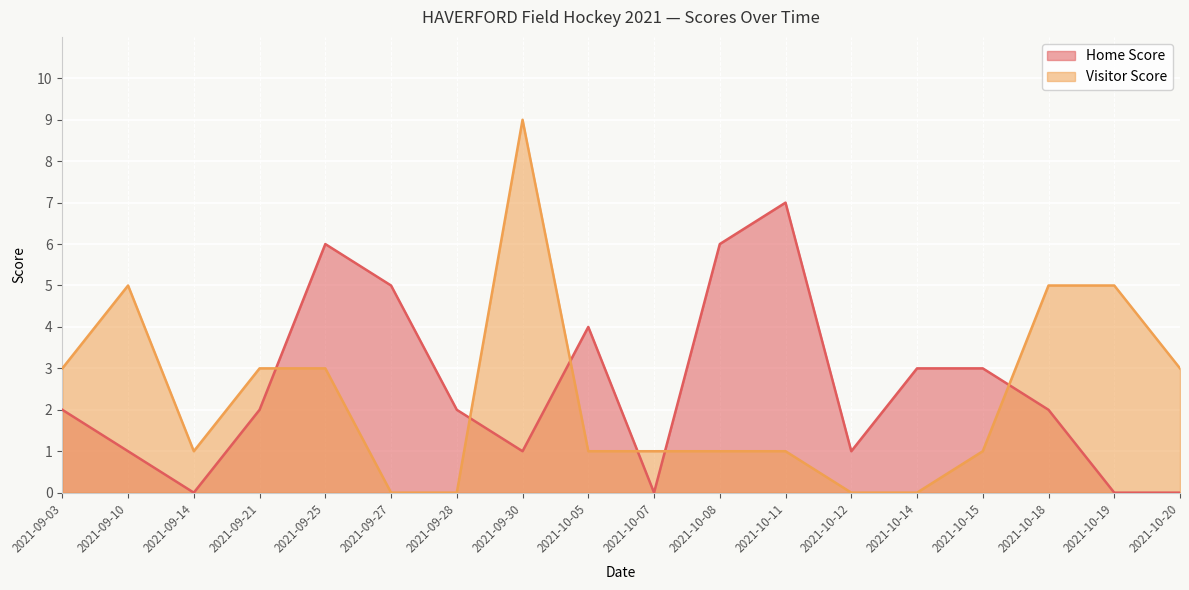

True or false: Visitor Score has a value of 0 at 2021-10-11.

False